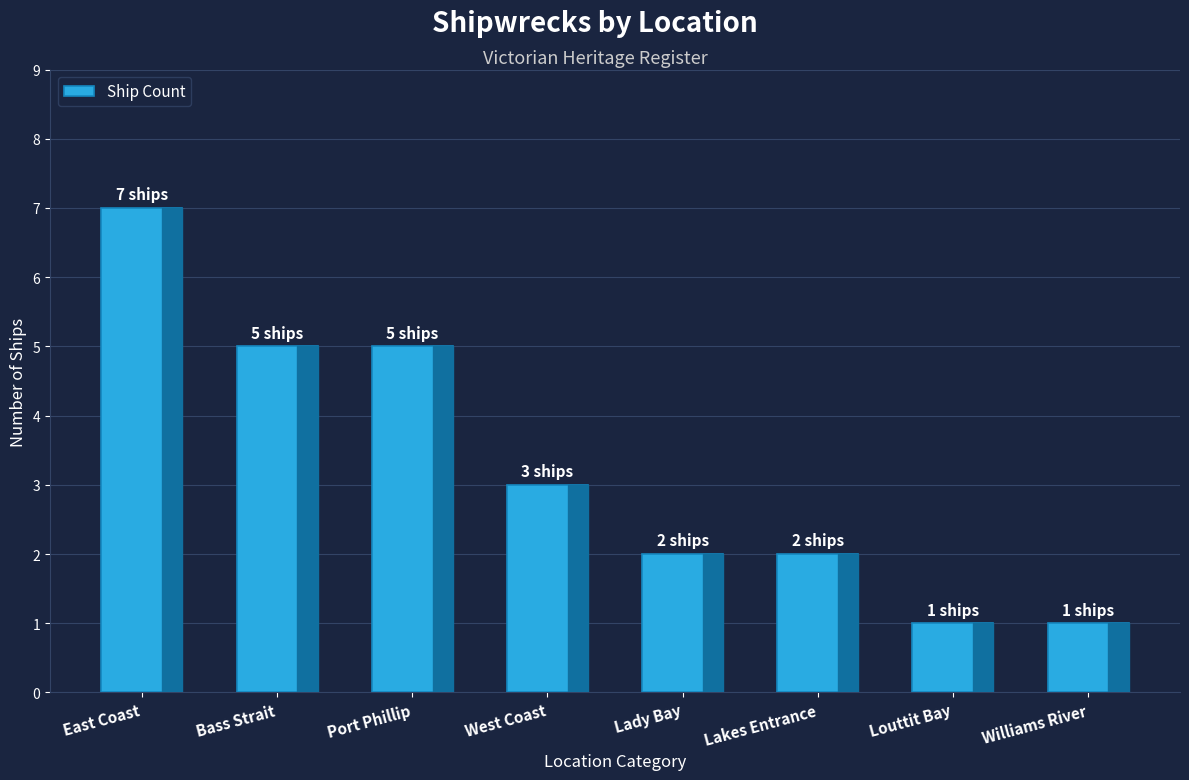

What value does the data have at West Coast?

3